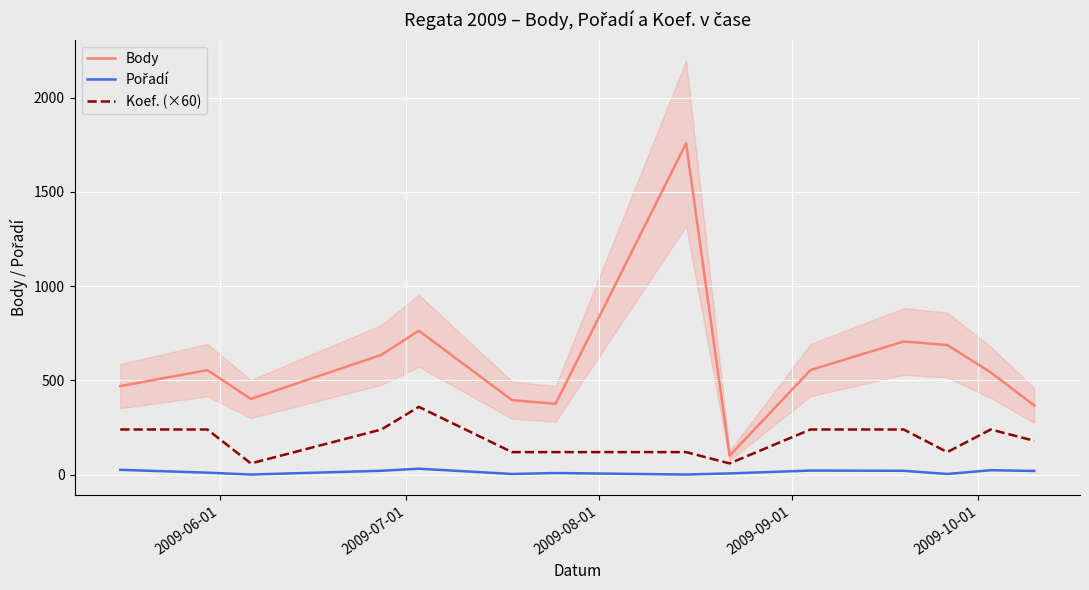

True or false: Pořadí and Body cross at least once.

False